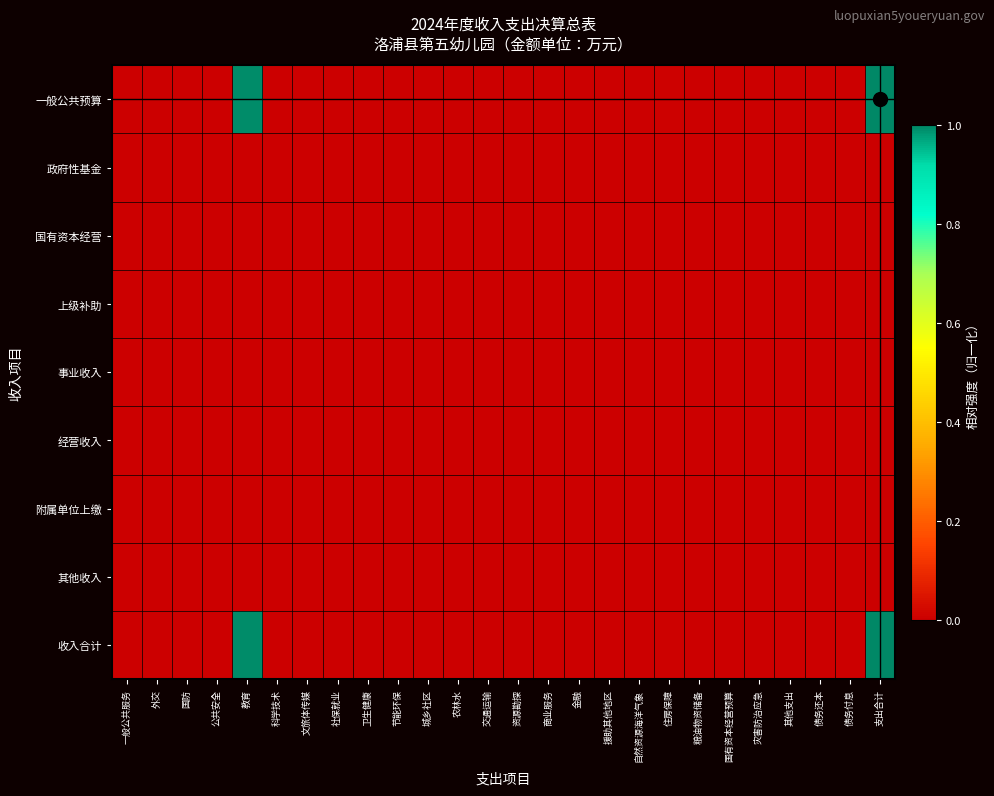

At which category does the chart reach its minimum across all series?

一般公共服务